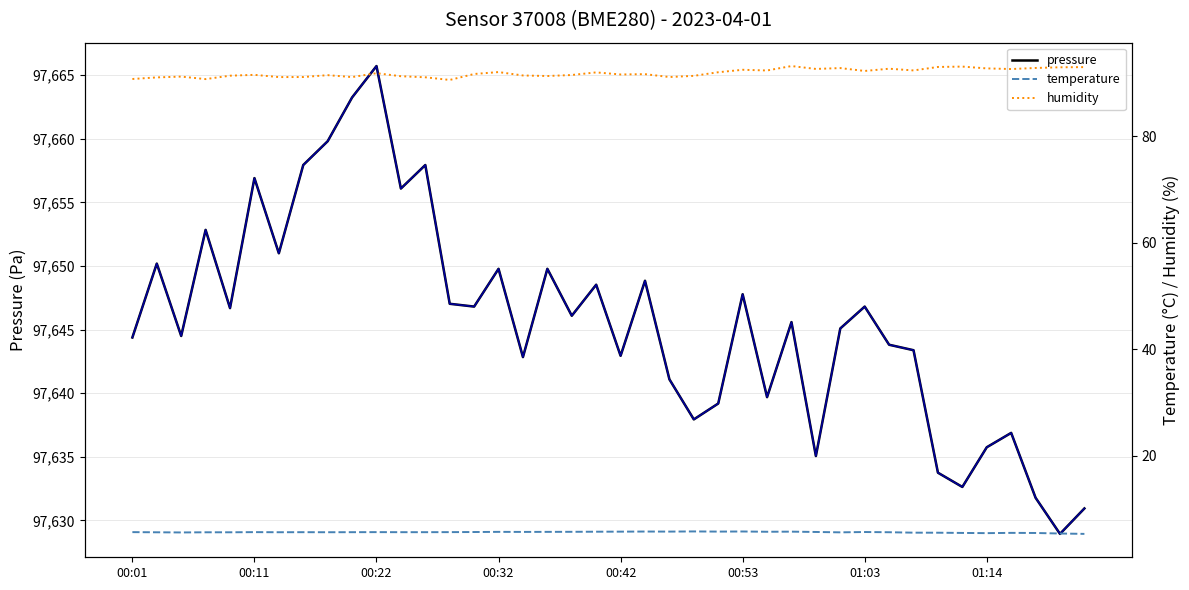

At 24, list the series in order from smallest to largest.

temperature, humidity, pressure, pressure (trend)